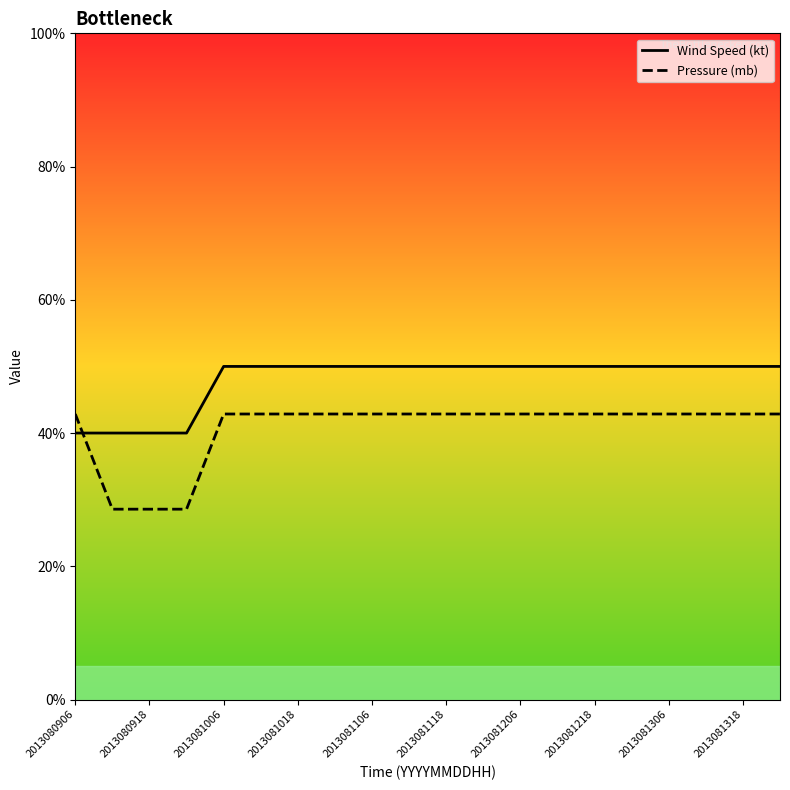

Does the chart have visible grid lines?

No